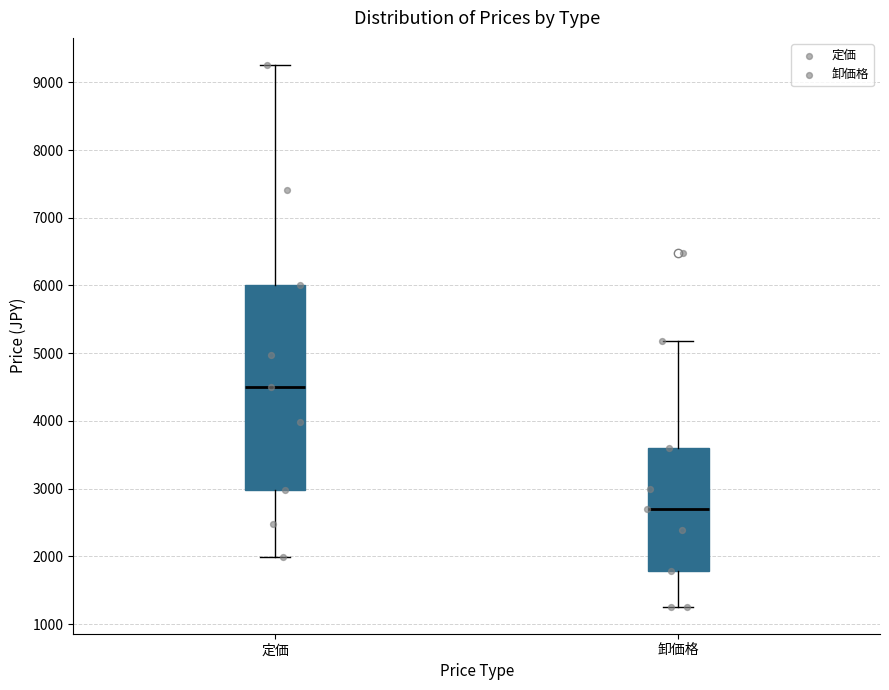

Reading left to right, read every box against the y-axis: the position of its median line, the range the box covers, and the ends of its whiskers. The values are not printed on the chart, so give them approximately, as read against the axis.

定価: median 4500, box 3000 to 6000, whiskers 2000 to 9300
卸価格: median 2700, box 1800 to 3600, whiskers 1300 to 5200